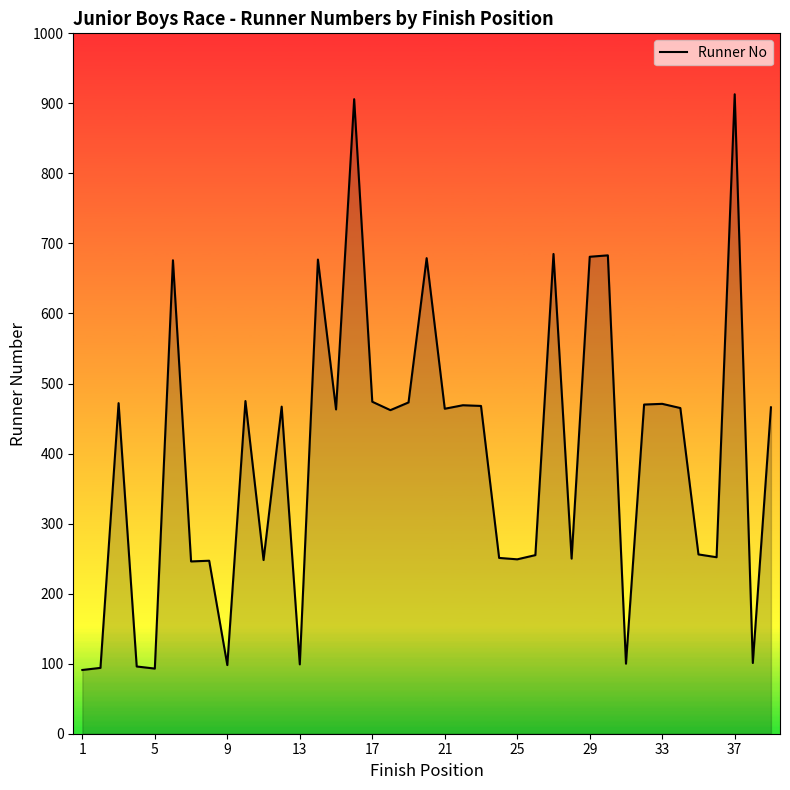

What is the difference between the maximum and minimum values?

822